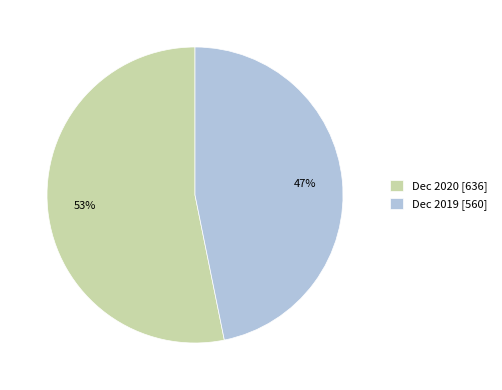

Combined, do Dec 2019 and Dec 2020 account for over 50%?

Yes